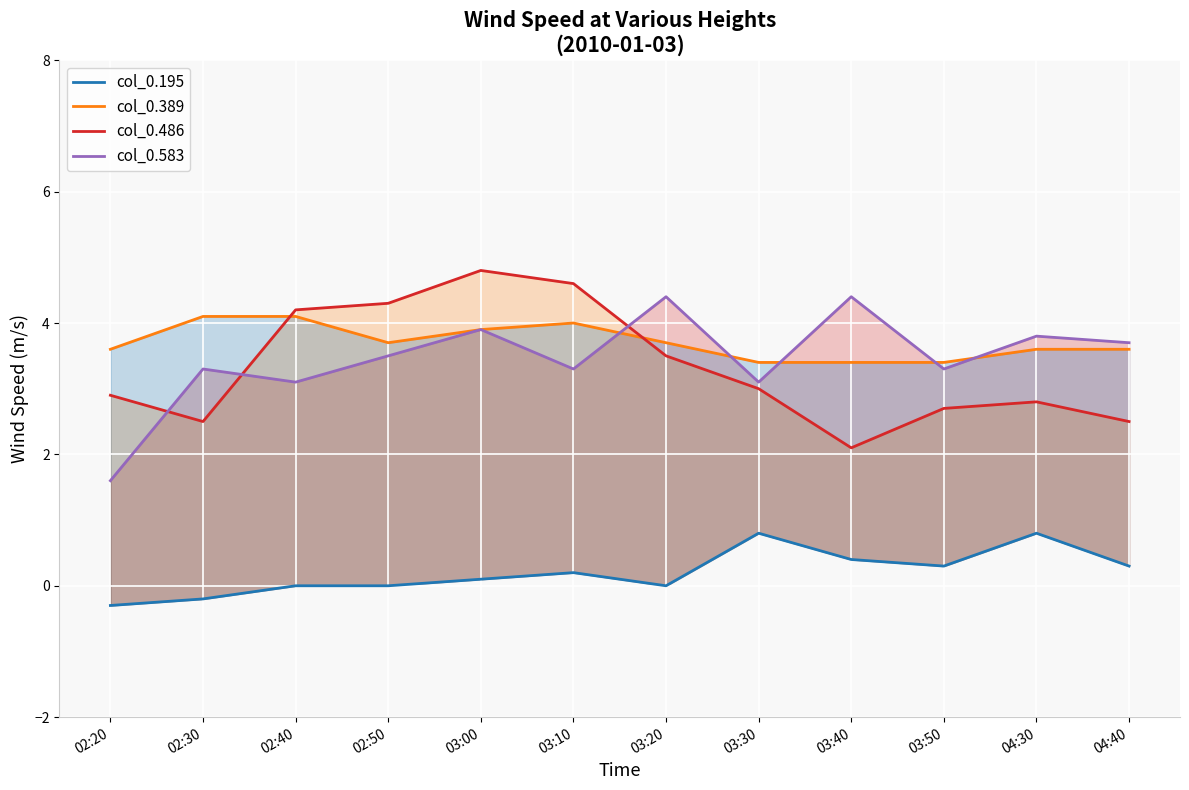

Where do col_0.583 and col_0.486 first cross each other?

02:20 and 02:30